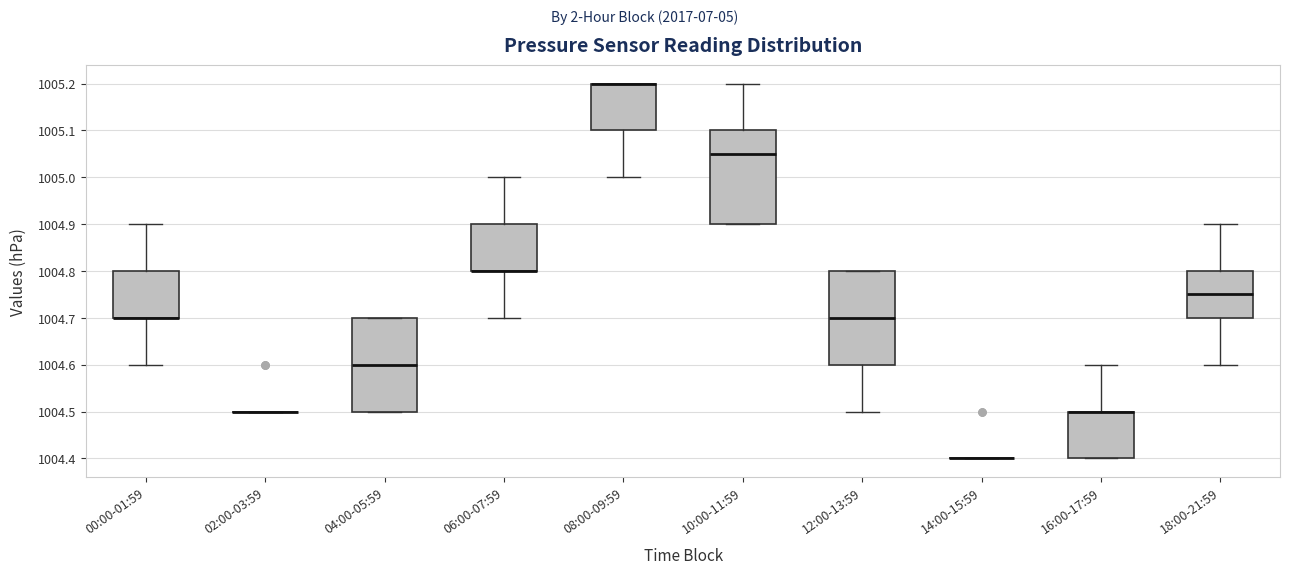

Reading left to right, read every box against the y-axis: the position of its median line, the range the box covers, and the ends of its whiskers. The values are not printed on the chart, so give them approximately, as read against the axis.

00:00-01:59: median 1004.70 (drawn on the box's lower edge), box 1004.70 to 1004.80, whiskers 1004.60 to 1004.90
02:00-03:59: box collapsed to a line at 1004.50, whiskers 1004.50 to 1004.50
04:00-05:59: median 1004.60, box 1004.50 to 1004.70, whiskers 1004.50 to 1004.70
06:00-07:59: median 1004.80 (drawn on the box's lower edge), box 1004.80 to 1004.90, whiskers 1004.70 to 1005.00
08:00-09:59: median 1005.20 (drawn on the box's upper edge), box 1005.10 to 1005.20, whiskers 1005.00 to 1005.20
10:00-11:59: median 1005.05, box 1004.90 to 1005.10, whiskers 1004.90 to 1005.20
12:00-13:59: median 1004.70, box 1004.60 to 1004.80, whiskers 1004.50 to 1004.80
14:00-15:59: box collapsed to a line at 1004.40, whiskers 1004.40 to 1004.40
16:00-17:59: median 1004.50 (drawn on the box's upper edge), box 1004.40 to 1004.50, whiskers 1004.40 to 1004.60
18:00-21:59: median 1004.75, box 1004.70 to 1004.80, whiskers 1004.60 to 1004.90